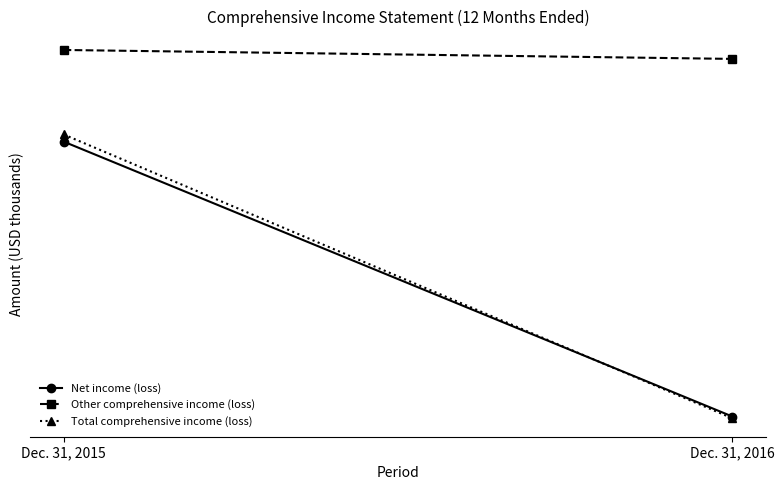

Between Dec. 31, 2015 and Dec. 31, 2016, which is larger?

Dec. 31, 2015